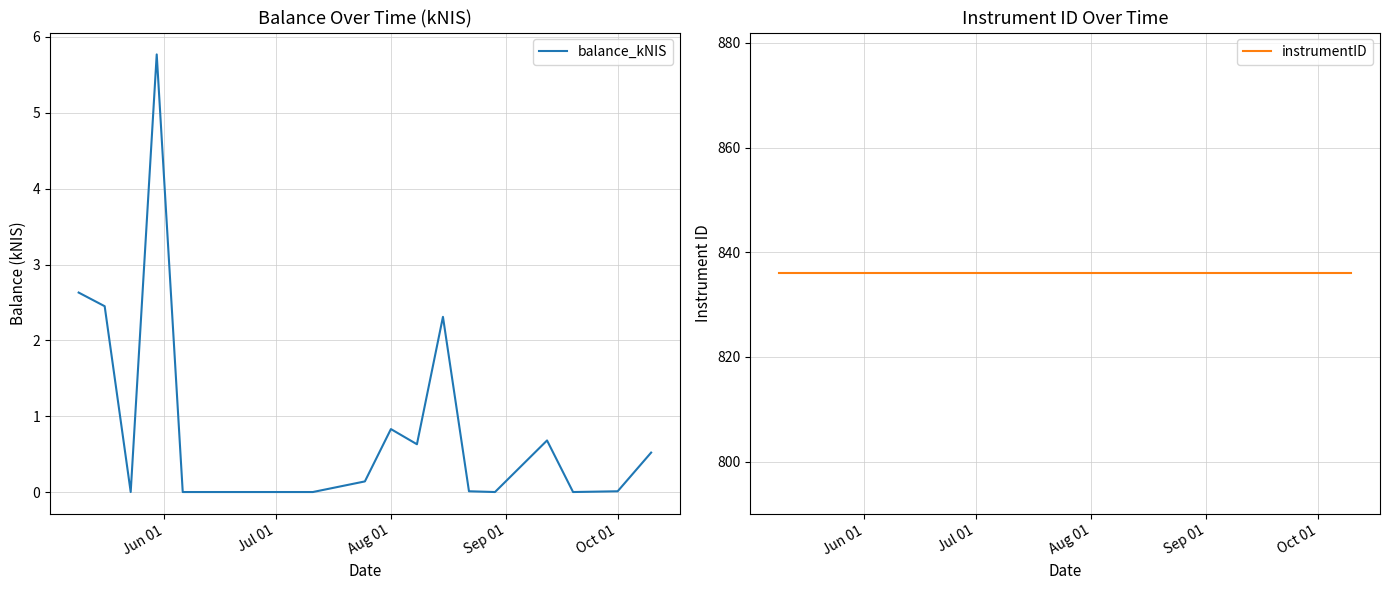

How many series are shown in this chart?

2